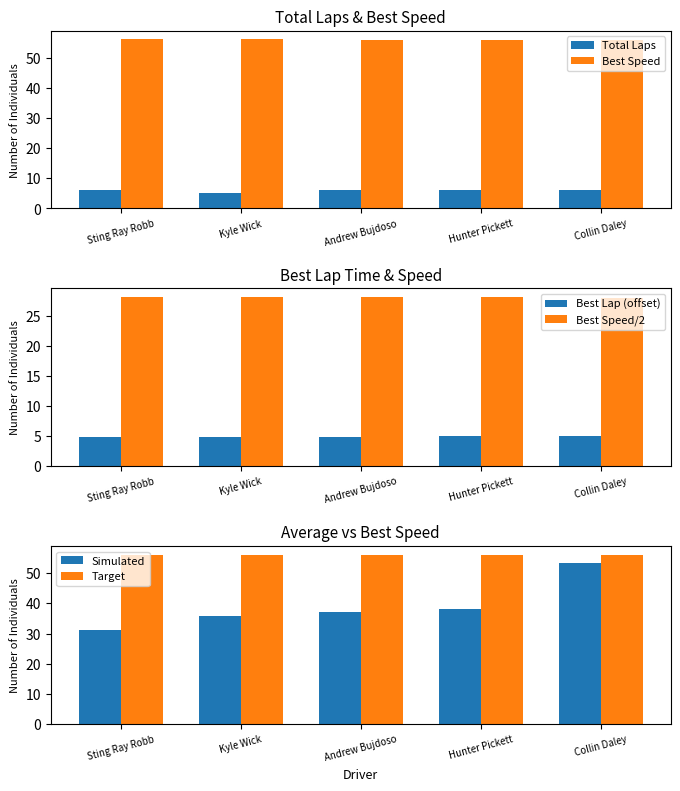

What is the total value across all series at Collin Daley?

204.6